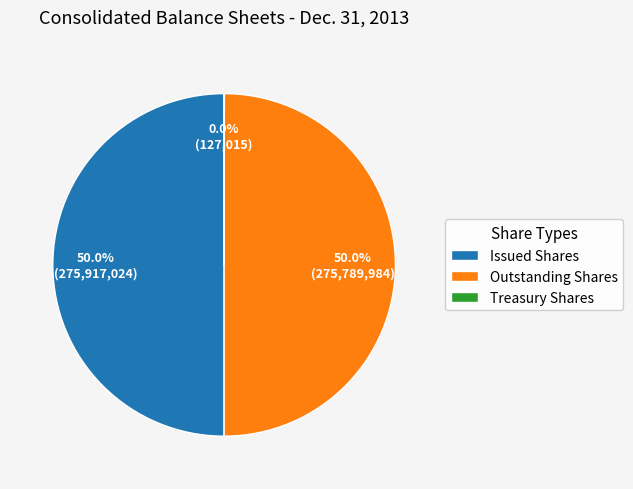

What portion of the pie excludes Issued Shares?

50.0%